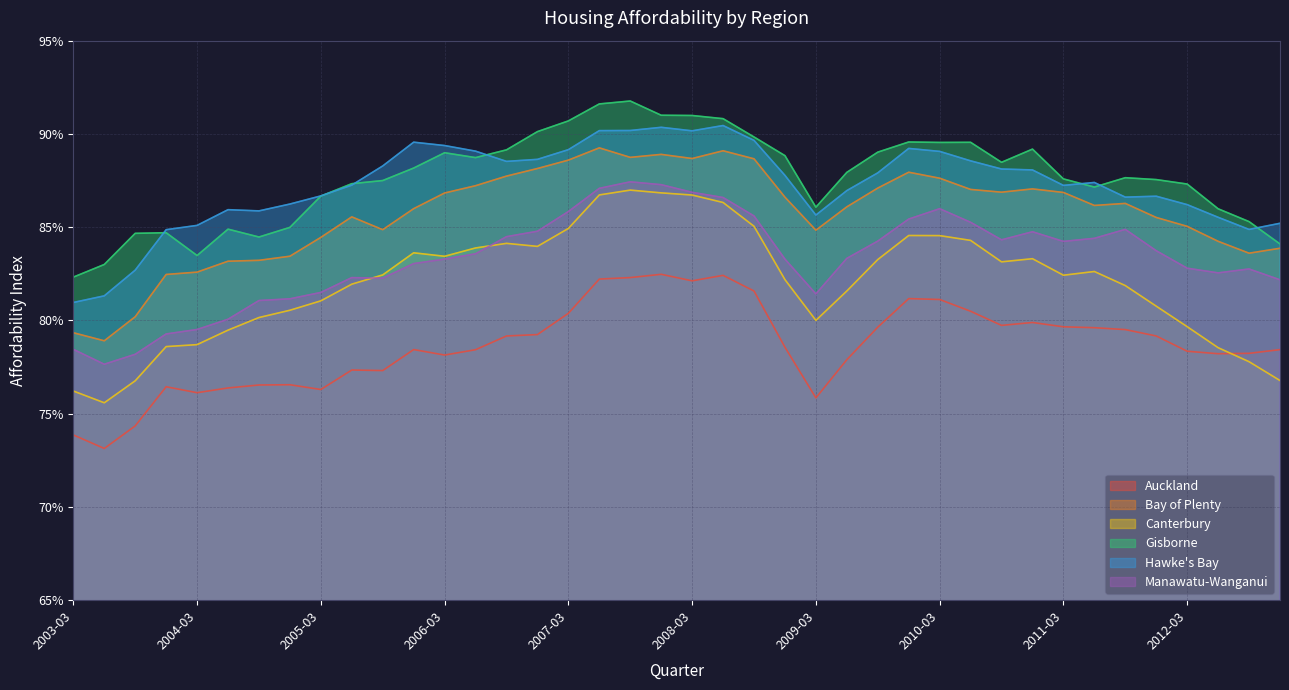

Reading left to right, extract all data points from this chart.

Auckland: 0.7	0.7	0.7	0.8	0.8	0.8	0.8	0.8	0.8	0.8	0.8	0.8	0.8	0.8	0.8	0.8	0.8	0.8	0.8	0.8	0.8	0.8	0.8	0.8	0.8	0.8	0.8	0.8	0.8	0.8	0.8	0.8	0.8	0.8	0.8	0.8	0.8	0.8	0.8	0.8
Bay of Plenty: 0.8	0.8	0.8	0.8	0.8	0.8	0.8	0.8	0.8	0.9	0.8	0.9	0.9	0.9	0.9	0.9	0.9	0.9	0.9	0.9	0.9	0.9	0.9	0.9	0.8	0.9	0.9	0.9	0.9	0.9	0.9	0.9	0.9	0.9	0.9	0.9	0.9	0.8	0.8	0.8
Canterbury: 0.8	0.8	0.8	0.8	0.8	0.8	0.8	0.8	0.8	0.8	0.8	0.8	0.8	0.8	0.8	0.8	0.8	0.9	0.9	0.9	0.9	0.9	0.9	0.8	0.8	0.8	0.8	0.8	0.8	0.8	0.8	0.8	0.8	0.8	0.8	0.8	0.8	0.8	0.8	0.8
Gisborne: 0.8	0.8	0.8	0.8	0.8	0.8	0.8	0.8	0.9	0.9	0.9	0.9	0.9	0.9	0.9	0.9	0.9	0.9	0.9	0.9	0.9	0.9	0.9	0.9	0.9	0.9	0.9	0.9	0.9	0.9	0.9	0.9	0.9	0.9	0.9	0.9	0.9	0.9	0.9	0.8
Hawke's Bay: 0.8	0.8	0.8	0.8	0.9	0.9	0.9	0.9	0.9	0.9	0.9	0.9	0.9	0.9	0.9	0.9	0.9	0.9	0.9	0.9	0.9	0.9	0.9	0.9	0.9	0.9	0.9	0.9	0.9	0.9	0.9	0.9	0.9	0.9	0.9	0.9	0.9	0.9	0.8	0.9
Manawatu-Wanganui: 0.8	0.8	0.8	0.8	0.8	0.8	0.8	0.8	0.8	0.8	0.8	0.8	0.8	0.8	0.8	0.8	0.9	0.9	0.9	0.9	0.9	0.9	0.9	0.8	0.8	0.8	0.8	0.9	0.9	0.9	0.8	0.8	0.8	0.8	0.8	0.8	0.8	0.8	0.8	0.8